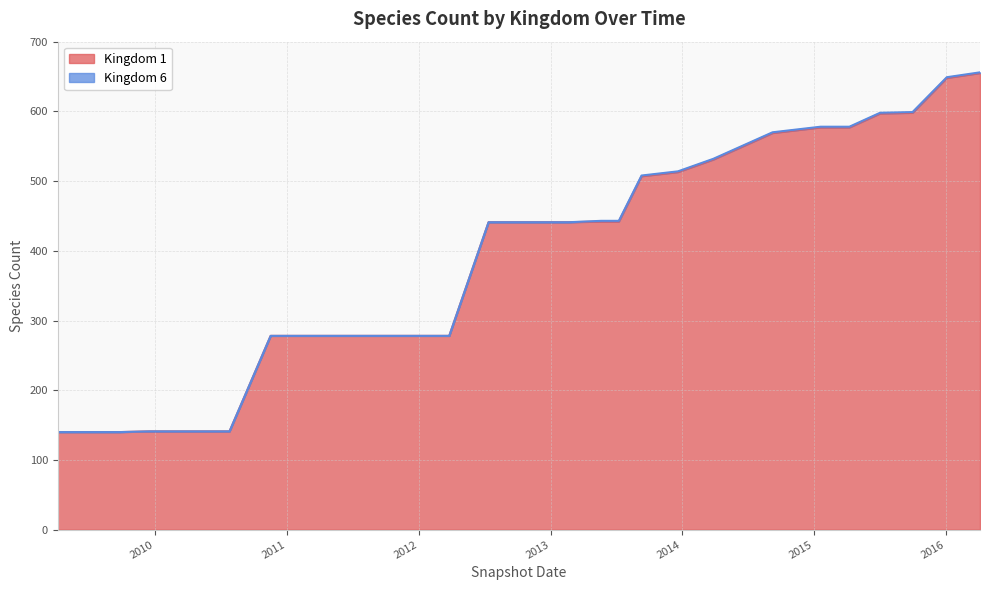

List the labels in order of value, largest first.

2016-04-05, 2016-01-04, 2015-10-01, 2015-07-03, 2015-01-19, 2015-04-09, 2014-09-08, 2014-03-28, 2013-12-20, 2013-09-10, 2013-05-21, 2013-07-09, 2012-07-13, 2012-10-31, 2012-12-11, 2013-02-20, 2010-11-17, 2011-02-21, 2011-06-10, 2011-09-05, 2012-01-18, 2012-03-26, 2009-12-16, 2010-04-01, 2010-07-26, 2009-04-06, 2009-06-17, 2009-09-25